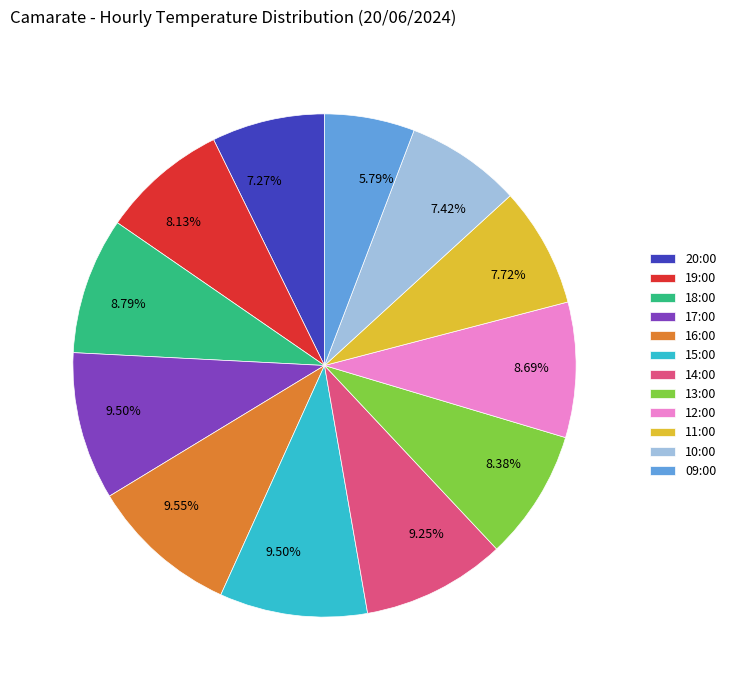

How many segments does this pie chart have?

12